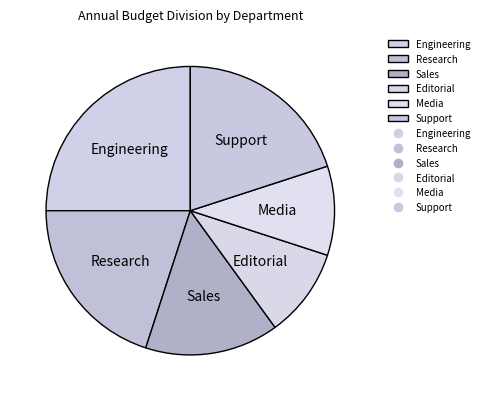

Between Engineering and Research, which is larger?

Engineering